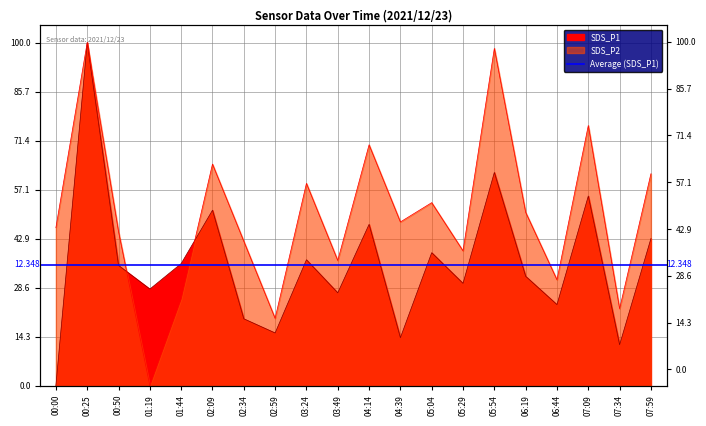

What is the label of the 9th point from the right?

04:39